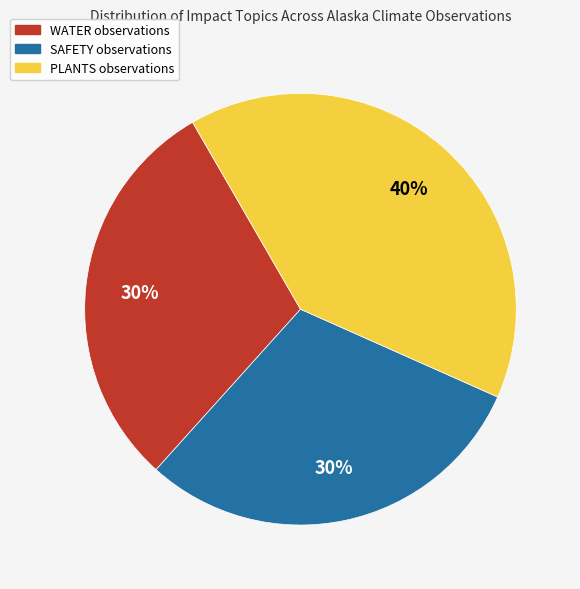

Is there any slice that represents more than half of the pie?

No